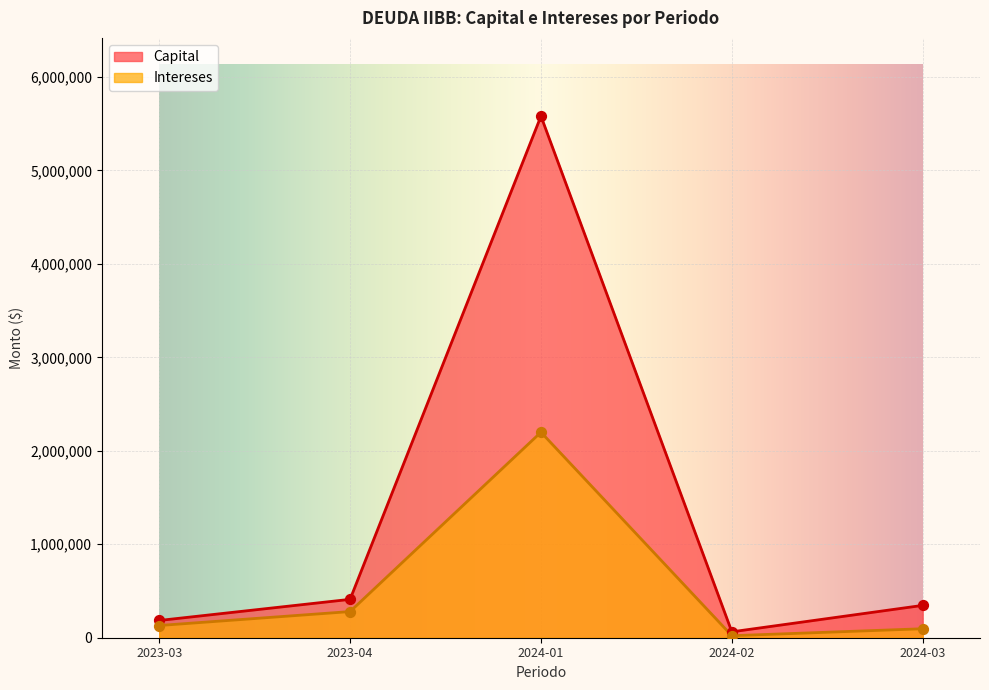

Which series contains the highest Y value?

Capital